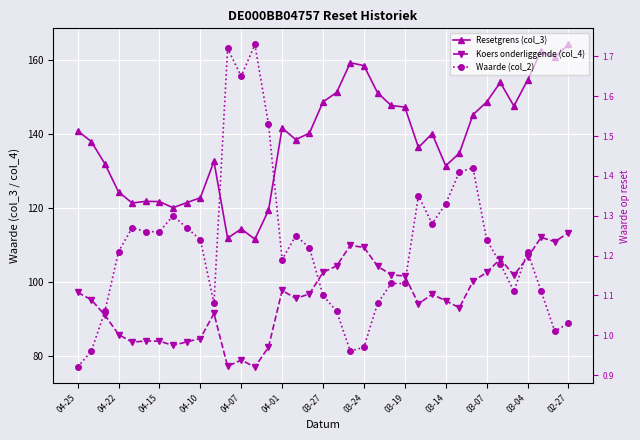

What are all the series names shown in the legend?

Resetgrens (col_3), Koers onderliggende (col_4), Waarde (col_2)